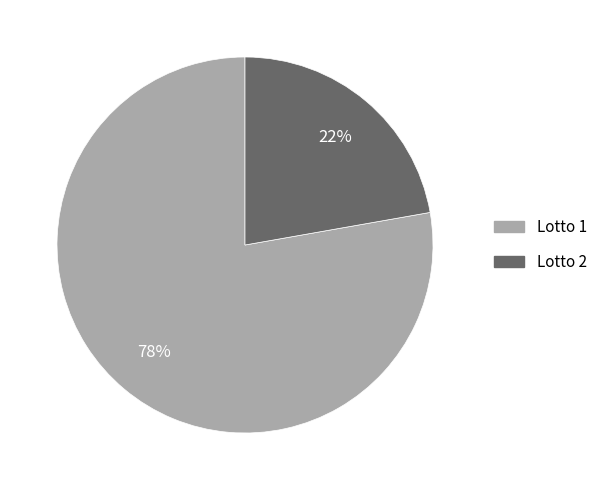

Do Lotto 2 and Lotto 1 together represent more than half of the pie?

Yes